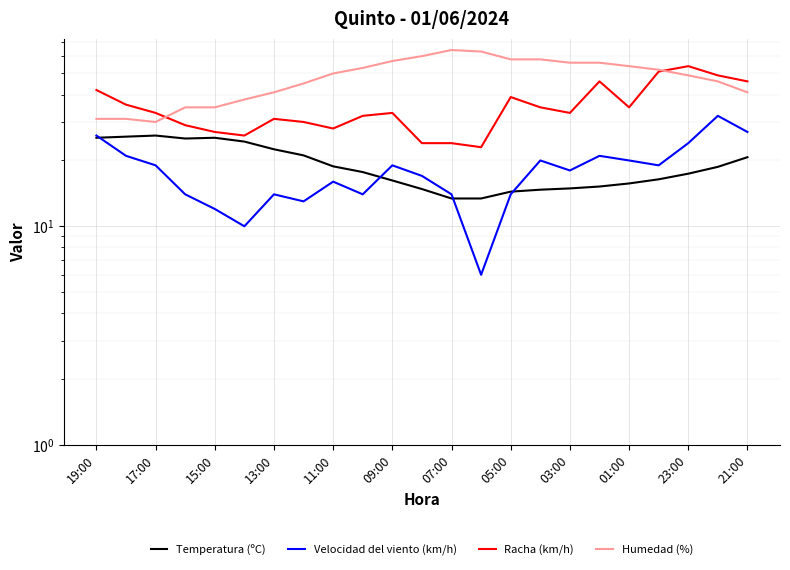

What is the difference between the highest and lowest values at 21?

30.3